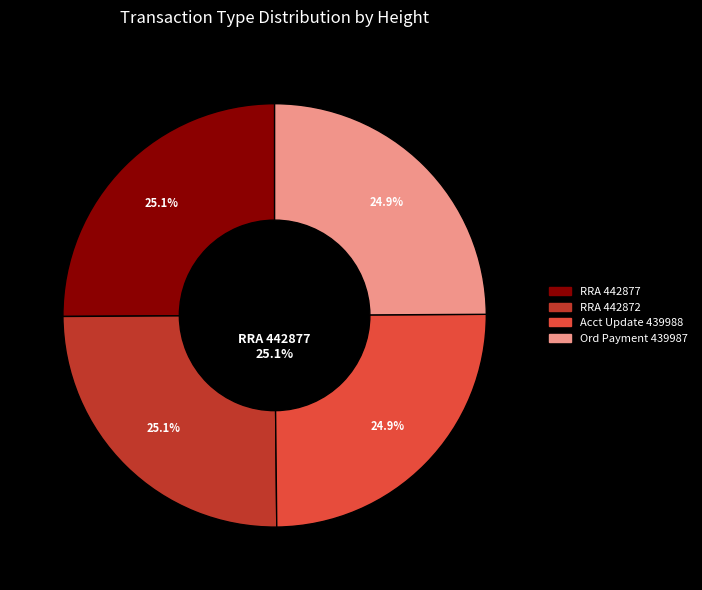

Is it true that Account Update (439988) is 25% of the pie?

True